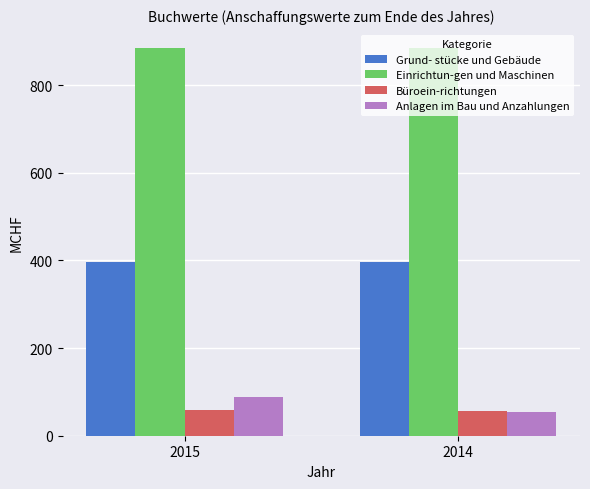

What is the difference between the highest and lowest values at 2015?

825.2